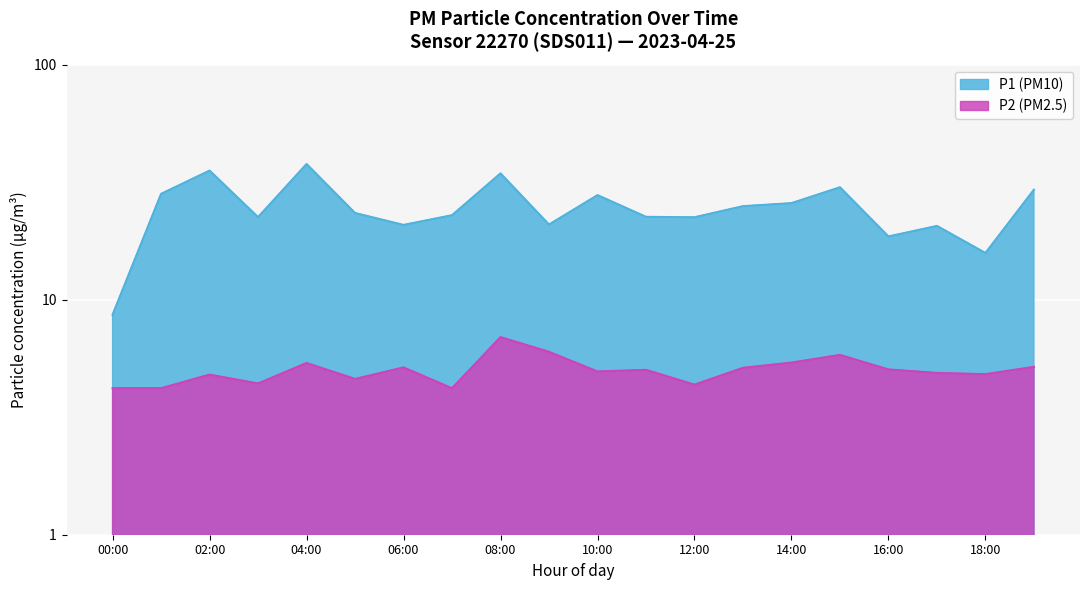

What is the difference between the highest and lowest values at 02:00?

30.6